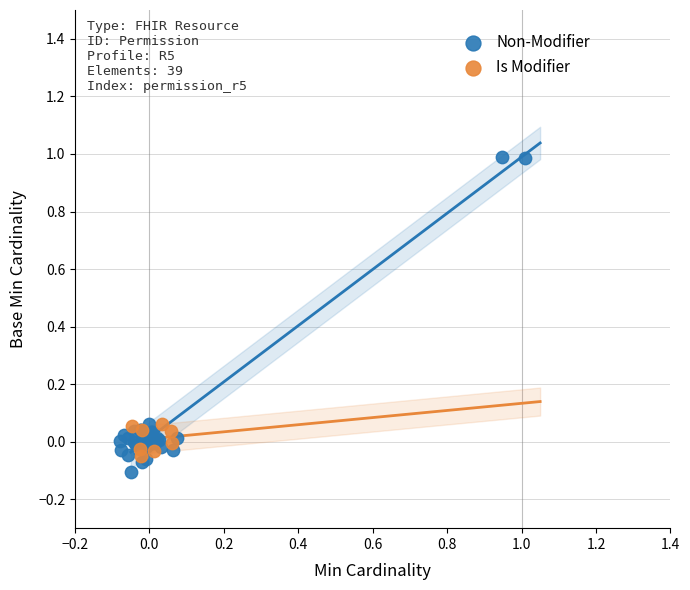

Which series has the widest spread of Y values?

Non-Modifier